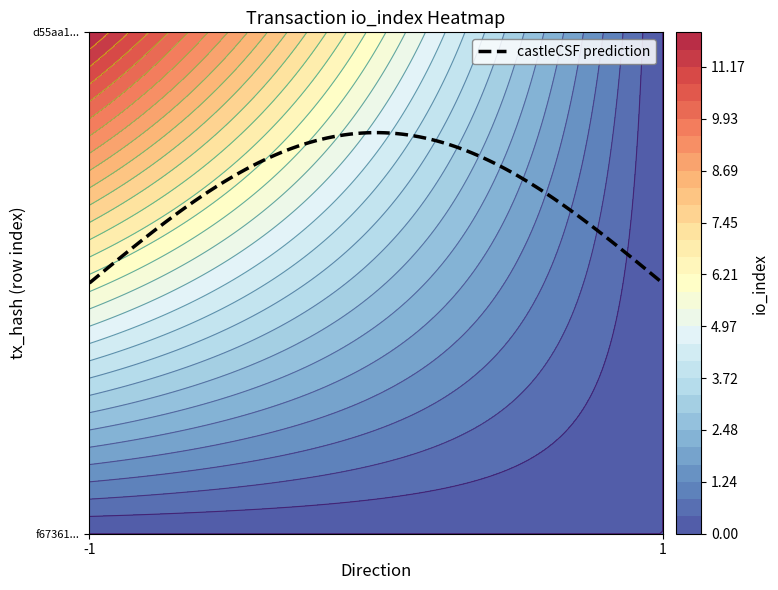

What is the sum of the f67361236a51c566922be66ec9a0a0f7a0599d5 values at io_index and direction?

-1